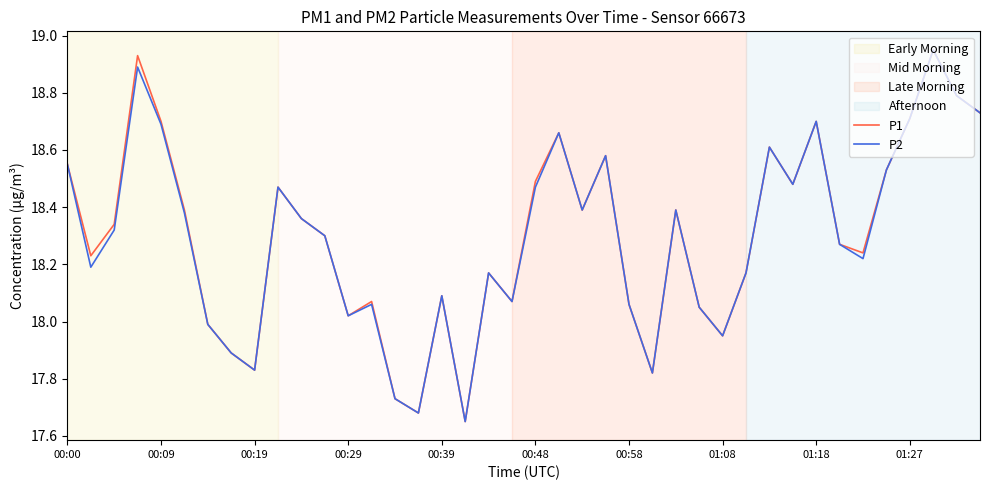

At how many categories does at least one series exceed 18?

32